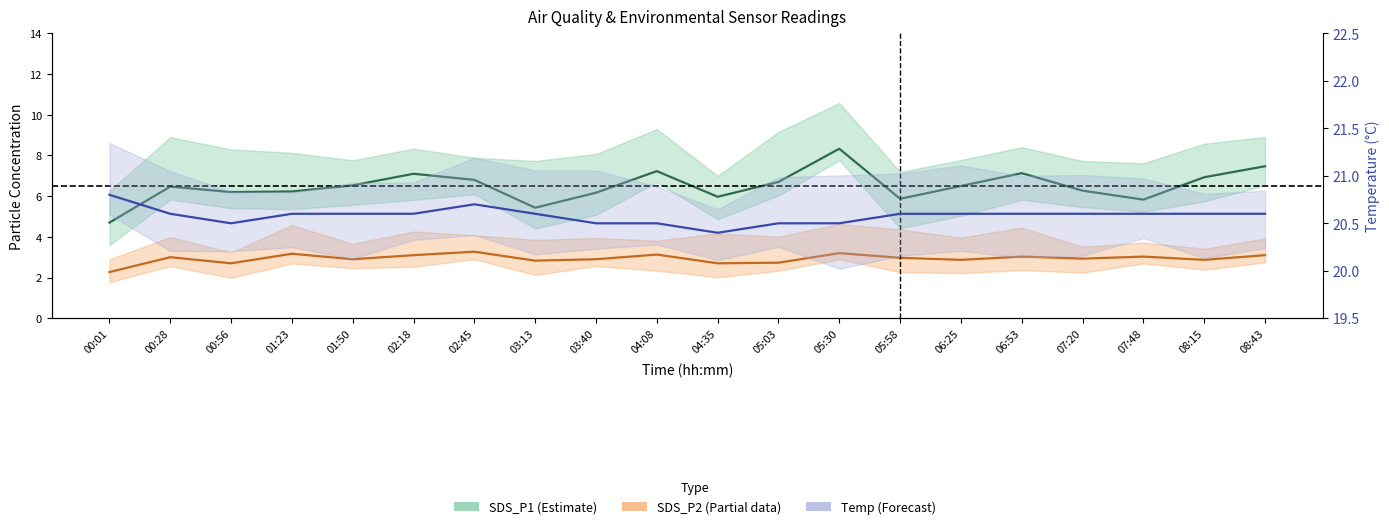

True or false: Temp has more than 2 points higher than both neighbors.

False